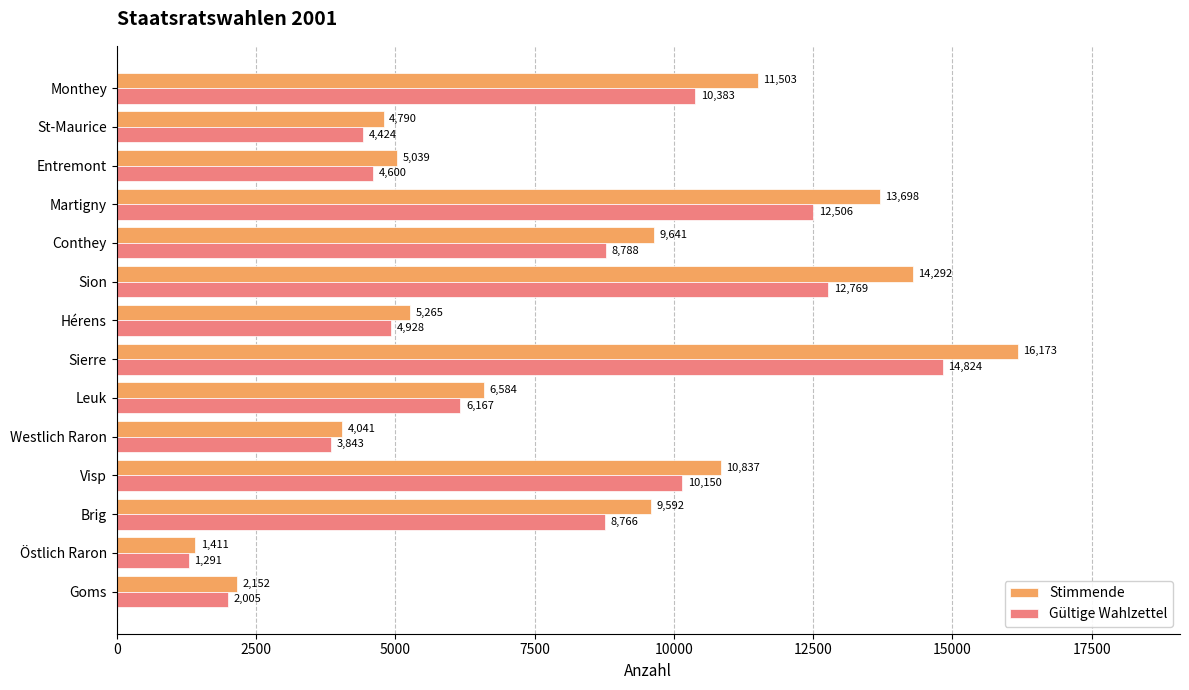

Count the number of data series in this chart.

2